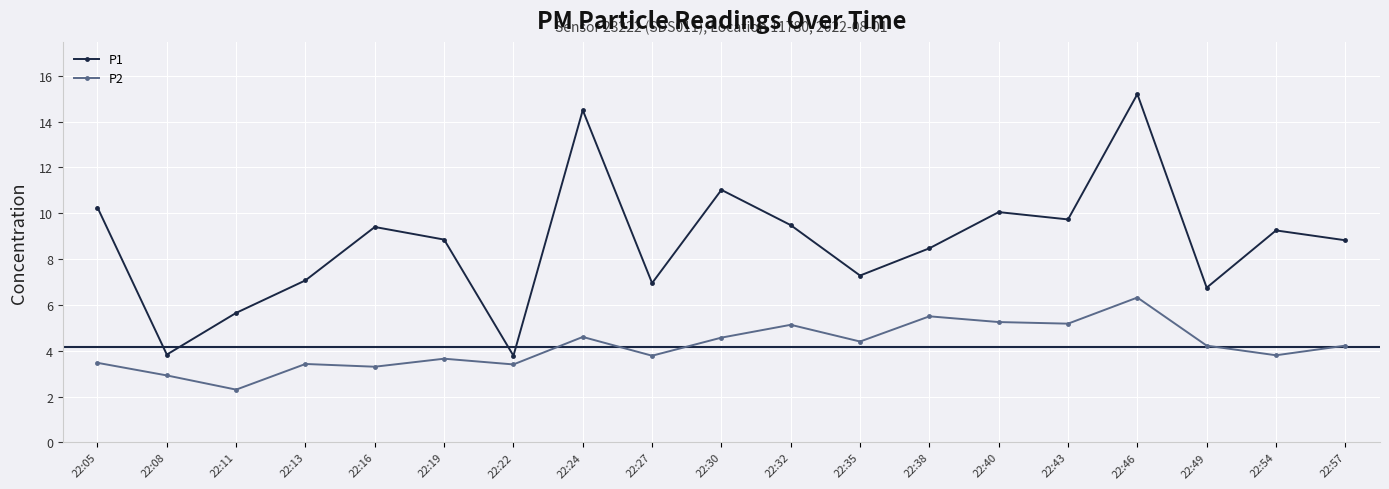

Read the P1 value at 22:30.

11.0